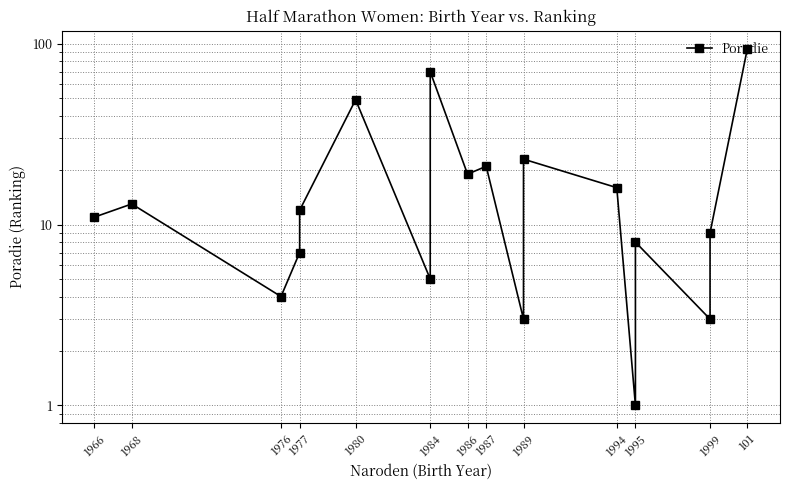

True or false: the data has more than 1 interior local peaks.

True